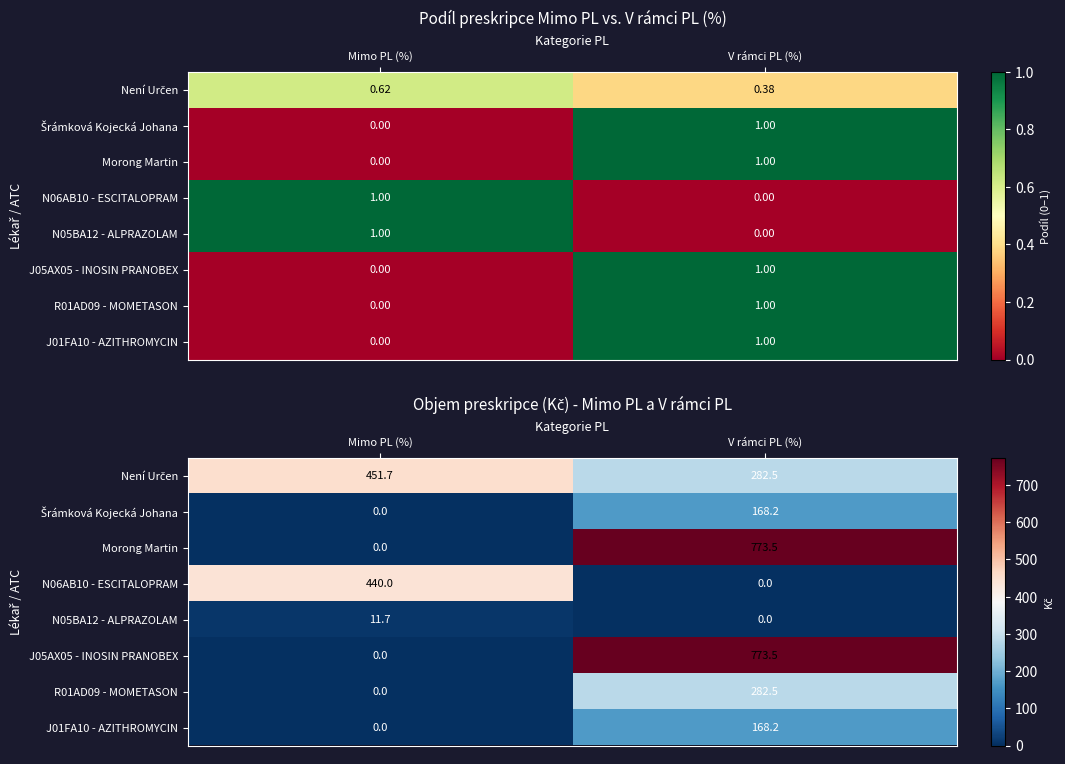

How many values in the Morong Martin series are below 773?

1